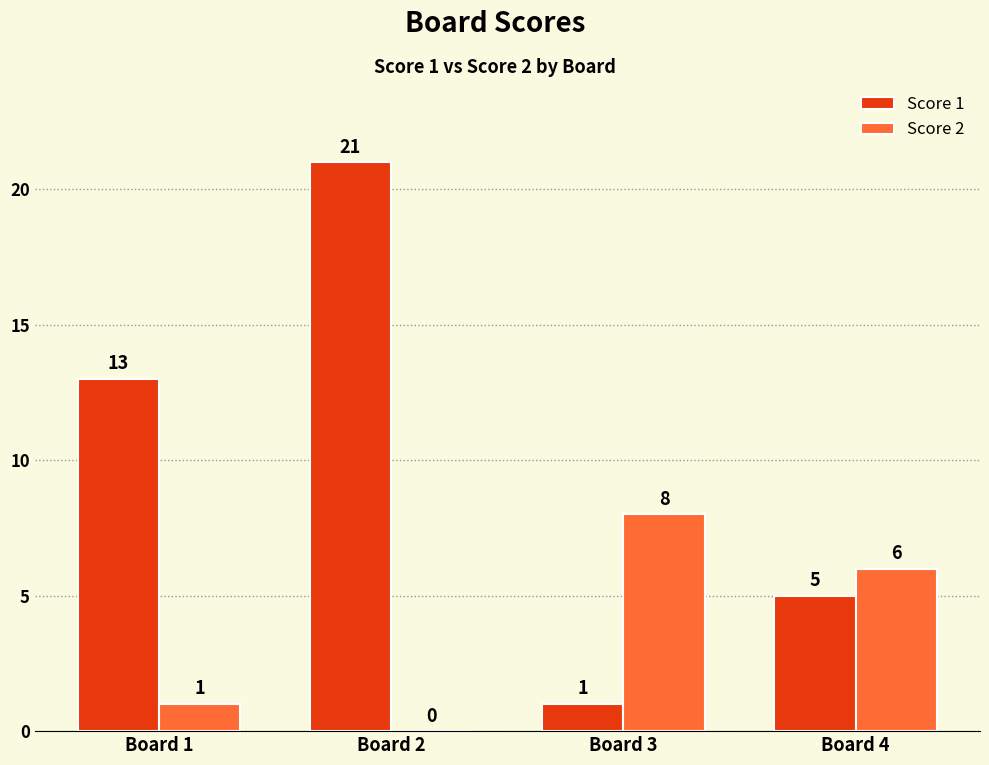

What is the highest value of the Score 1 series?

21